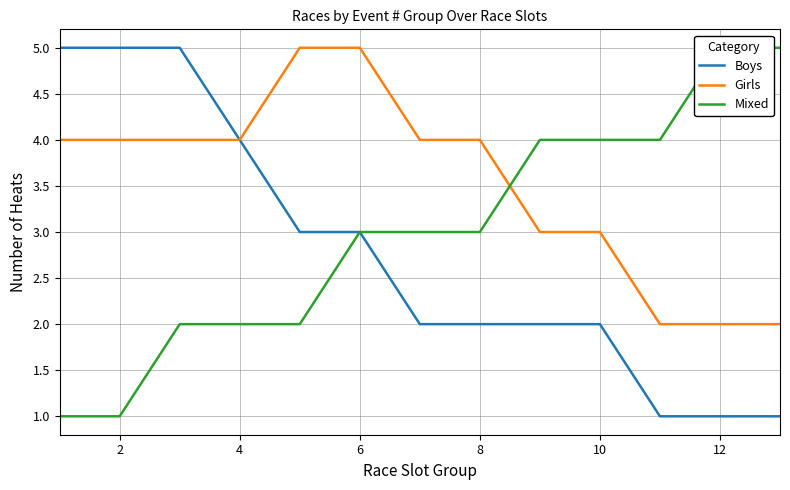

True or false: Boys has a value of 4 at 4.

True